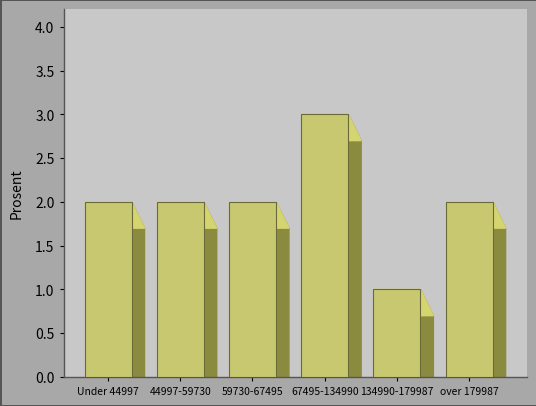

Reading left to right, list all the values displayed in this chart.

2	2	2	3	1	2